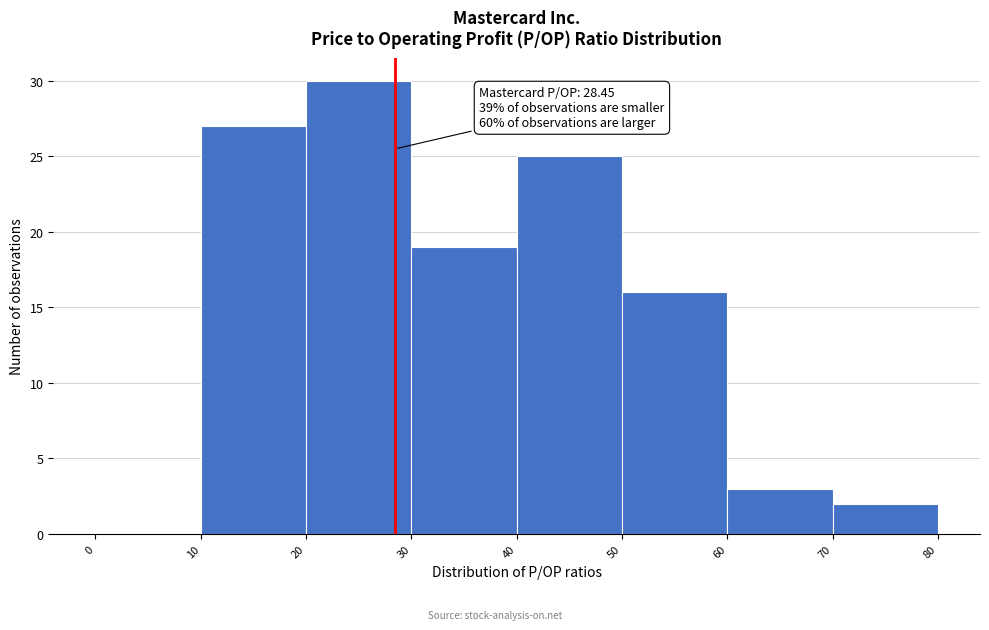

Over which range of the x-axis is the bar tallest?

20 to 30